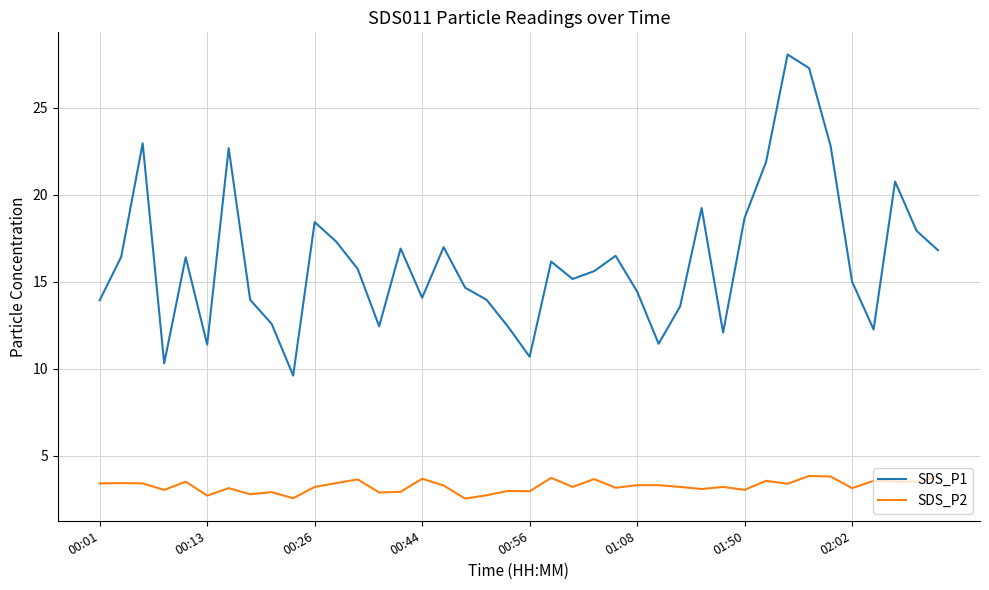

What is the greatest value displayed?

28.1